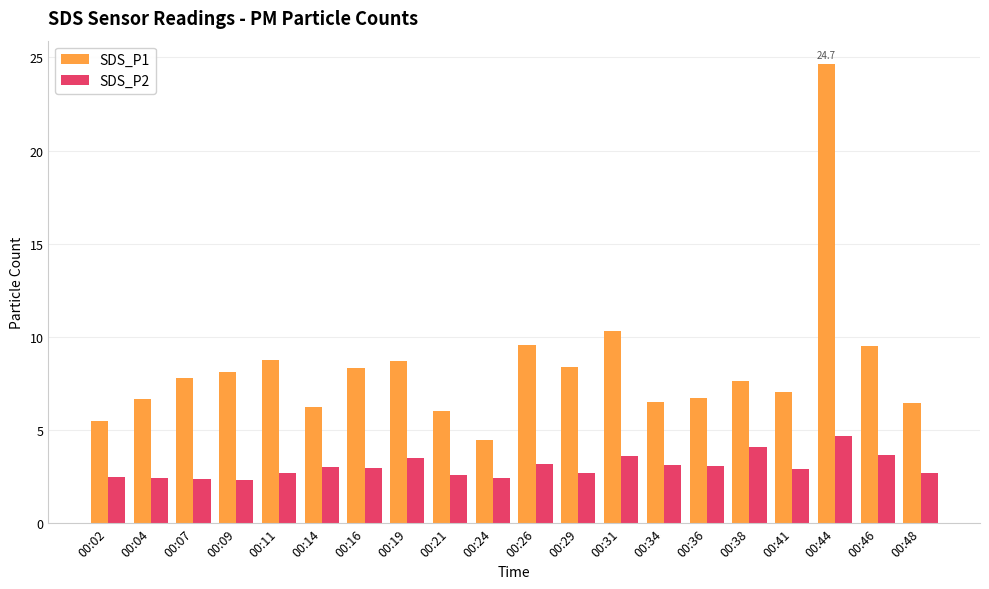

List the series in order of their peak value, highest first.

SDS_P1, SDS_P2